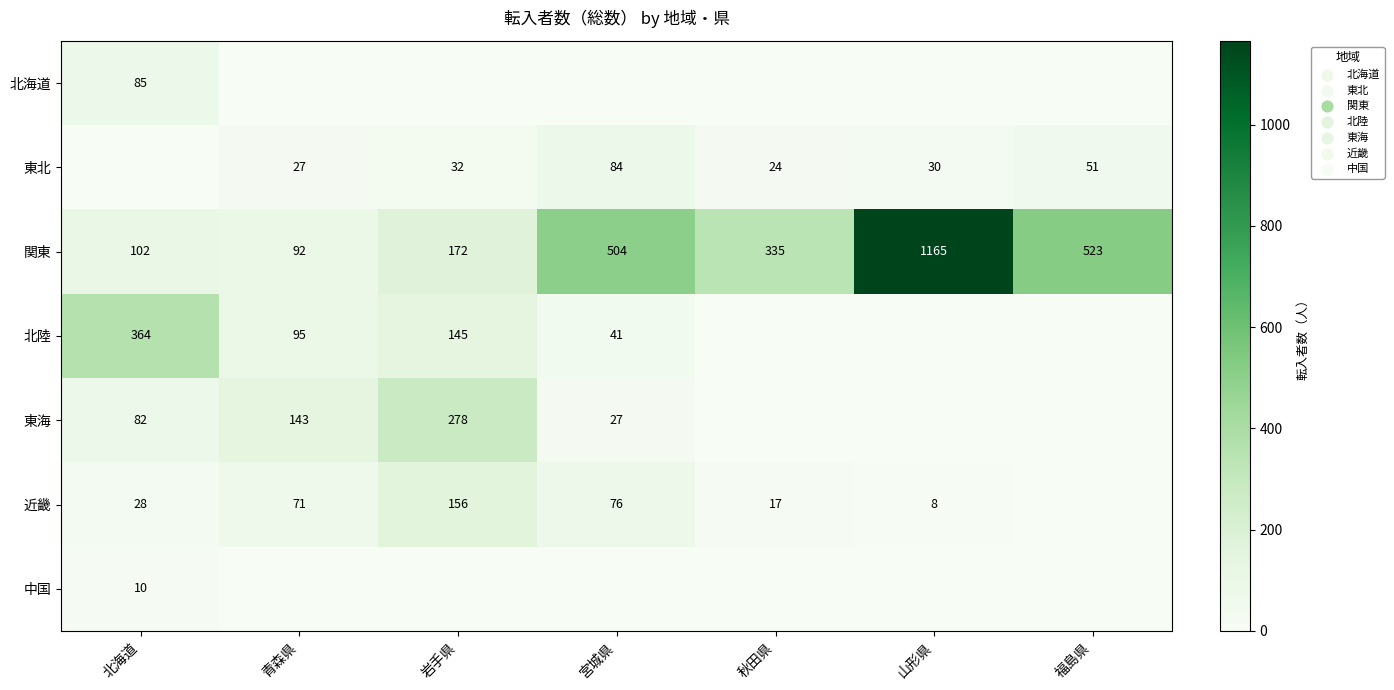

The value of 中国 at 北海道 is 10. True or false?

True